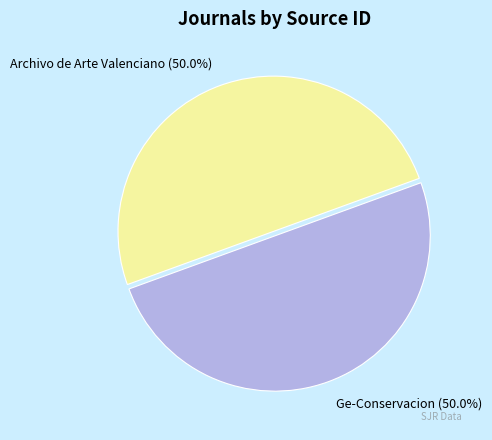

What percentage do Archivo de Arte Valenciano and Ge-Conservacion together represent?

100.0%